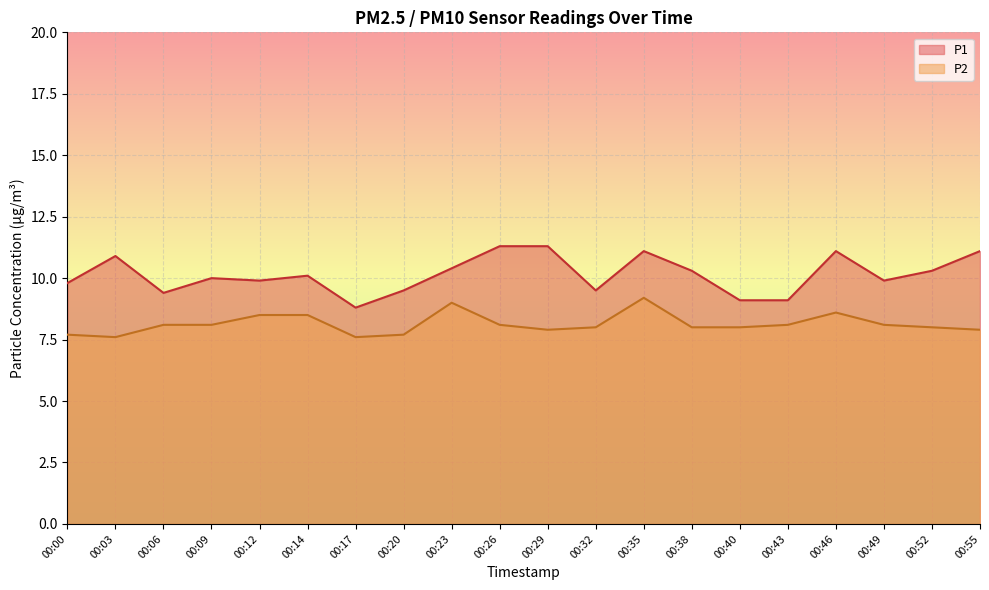

What is the minimum value shown in the chart?

7.6